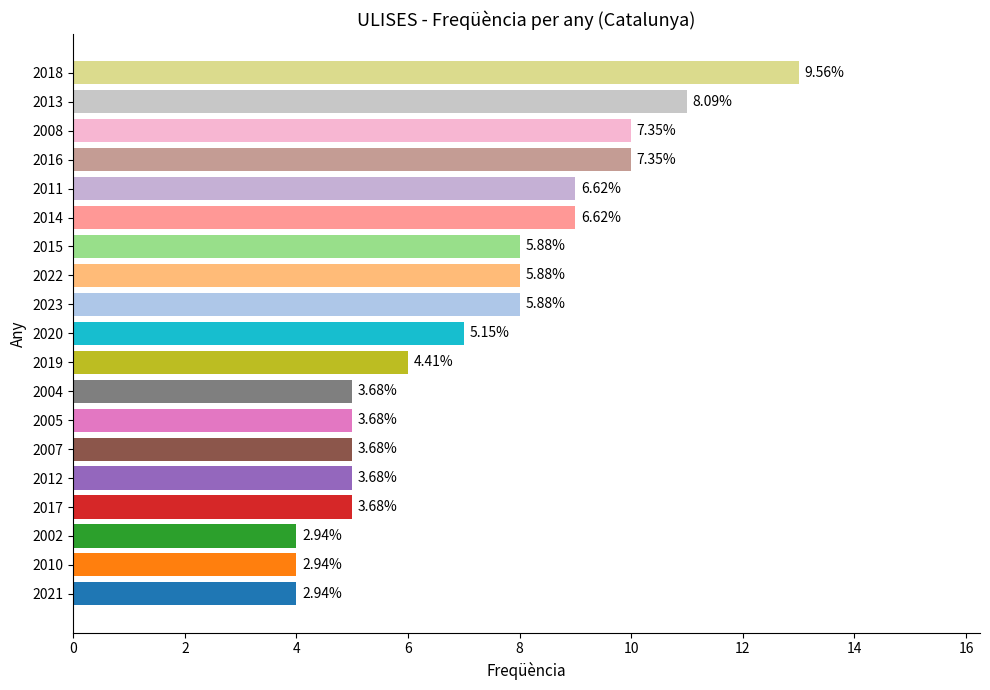

Are the bars grouped side by side (vs. stacked)?

No